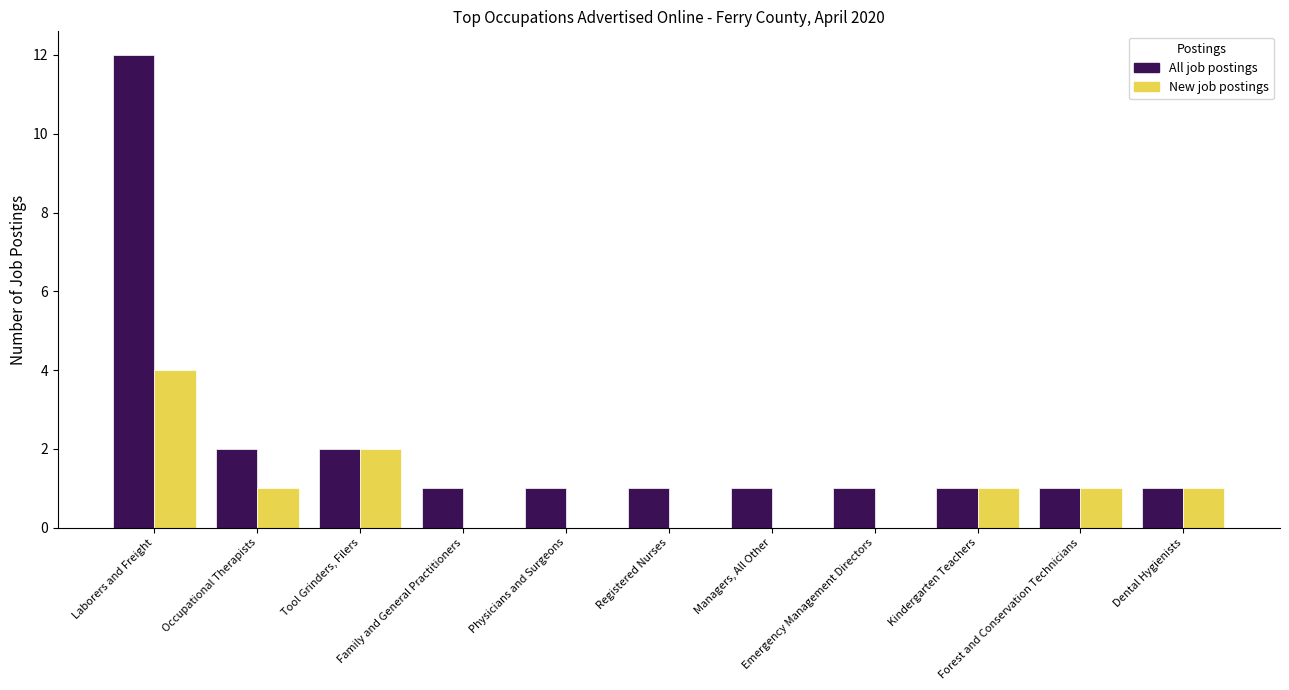

What is the greatest value displayed?

12